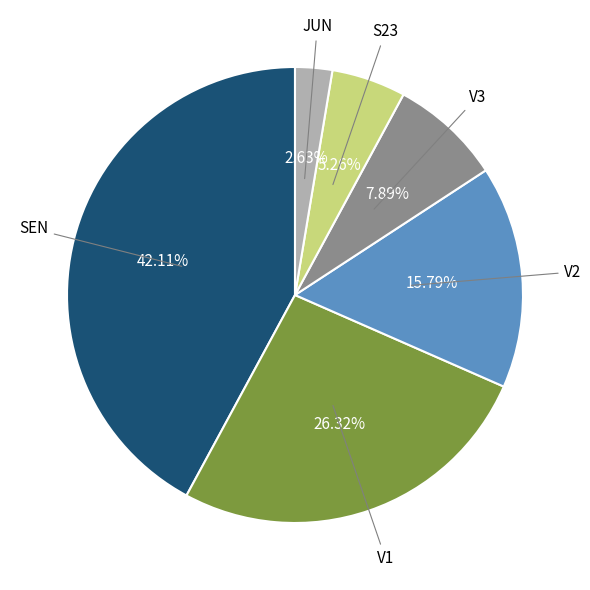

How many slices are in this pie chart?

6